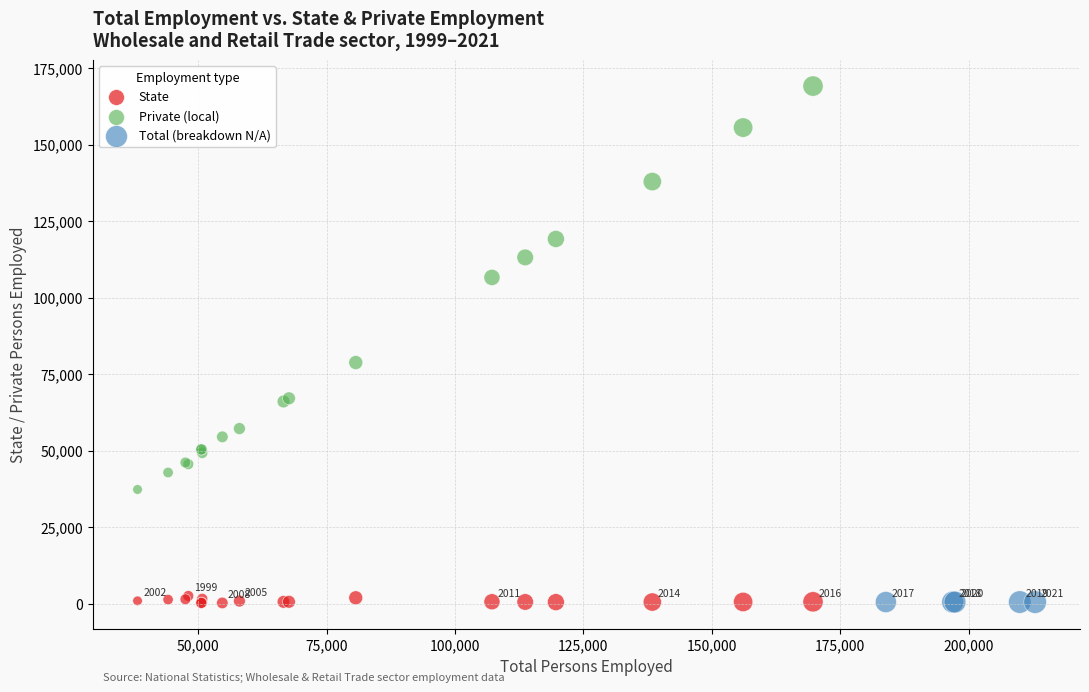

Which series contains the highest Y value?

Private (local)